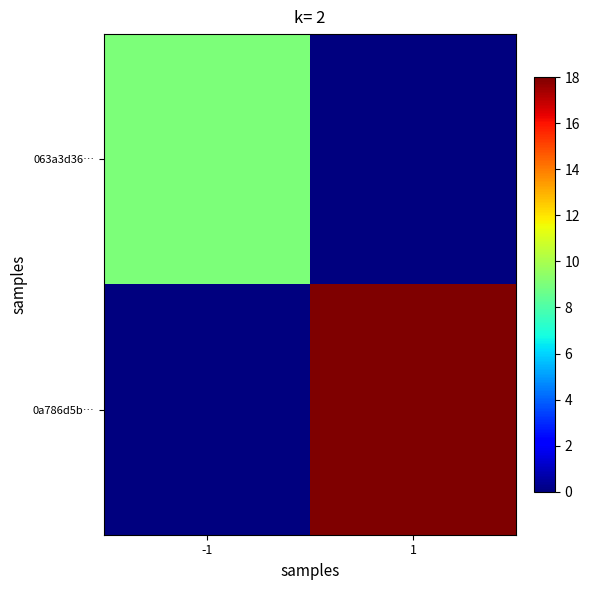

Which series has the largest range (max minus min)?

0a786d5b…